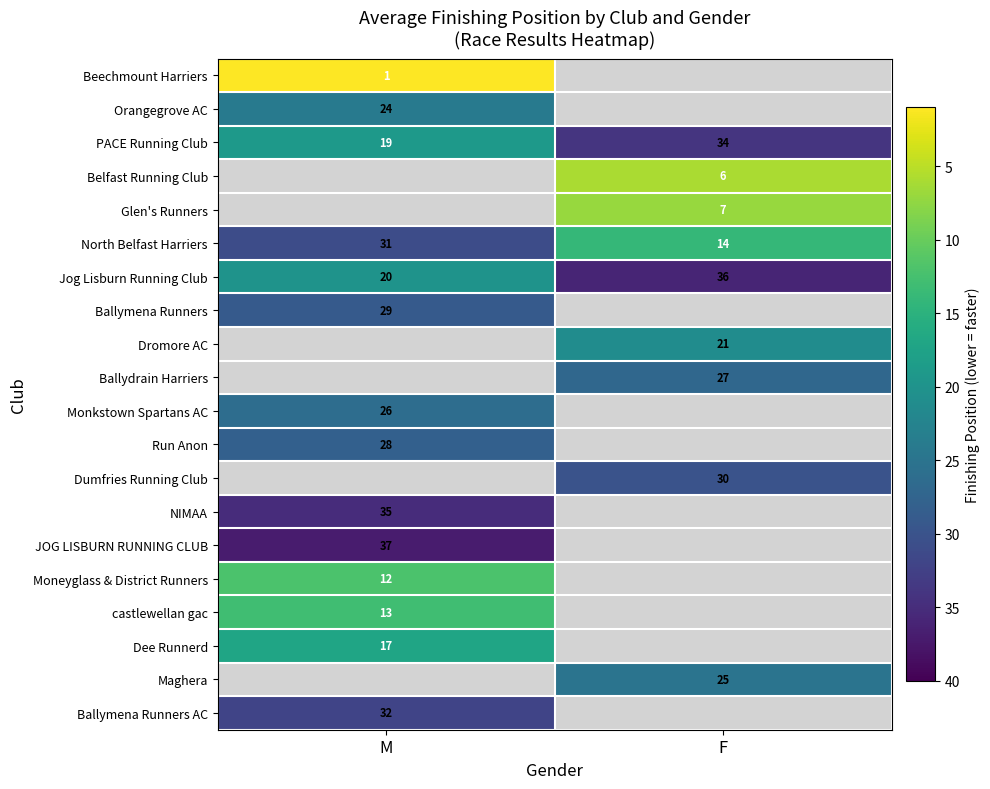

What is the sum of the PACE Running Club values at M and F?

53